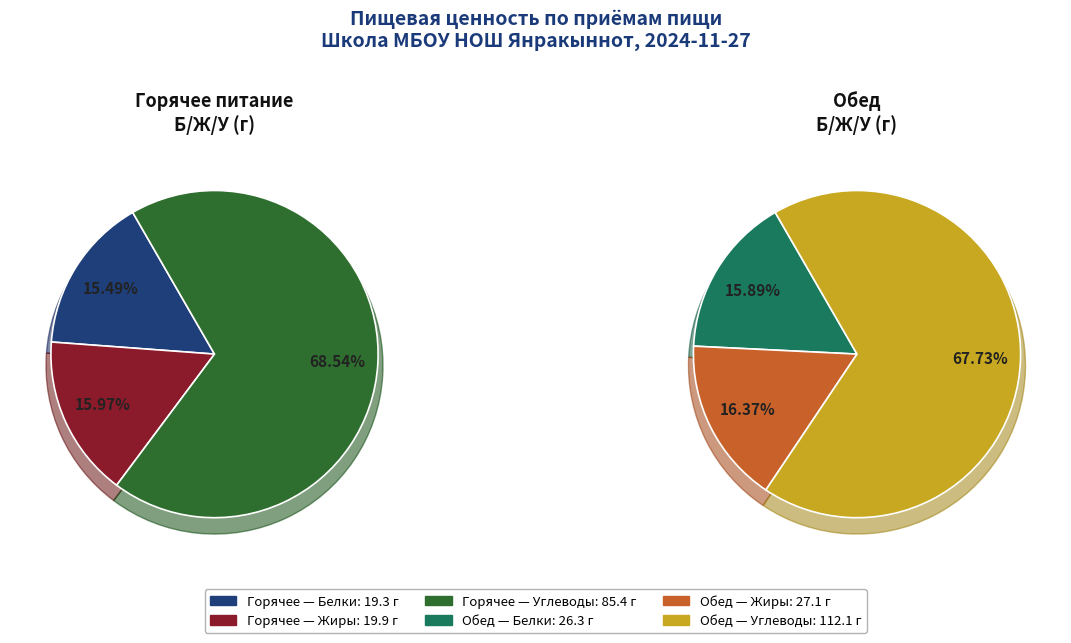

What is the majority slice?

Углеводы